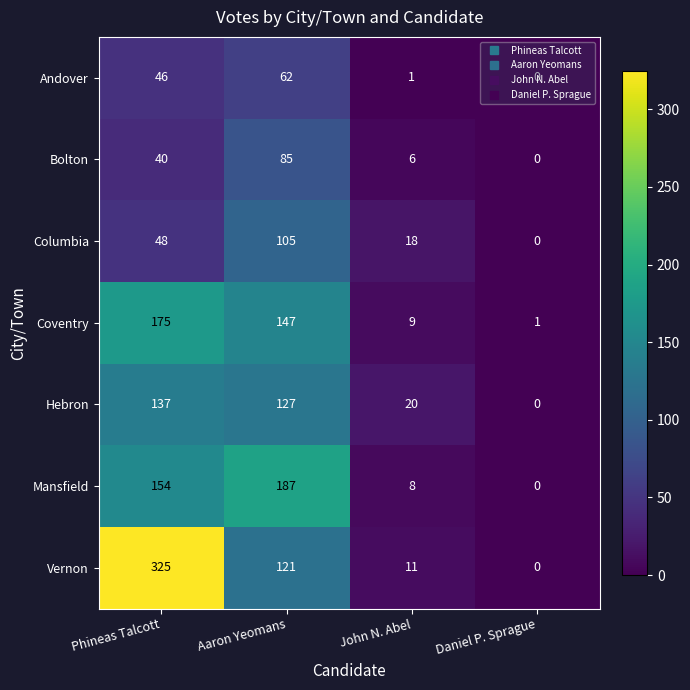

At how many categories does at least one series exceed 287?

1